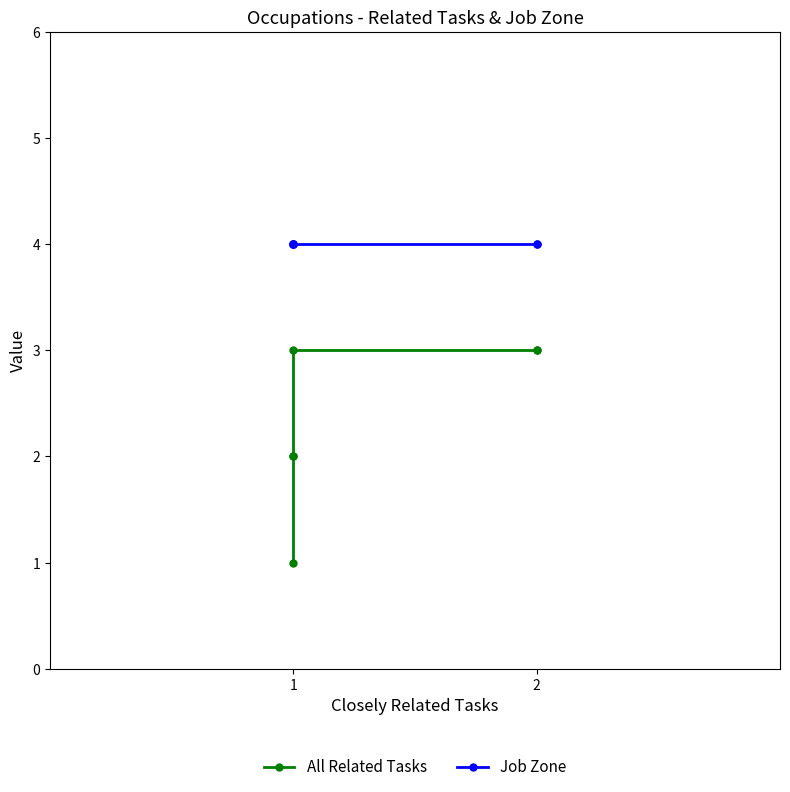

Rank the series by their maximum value, from lowest to highest.

All Related Tasks, Job Zone